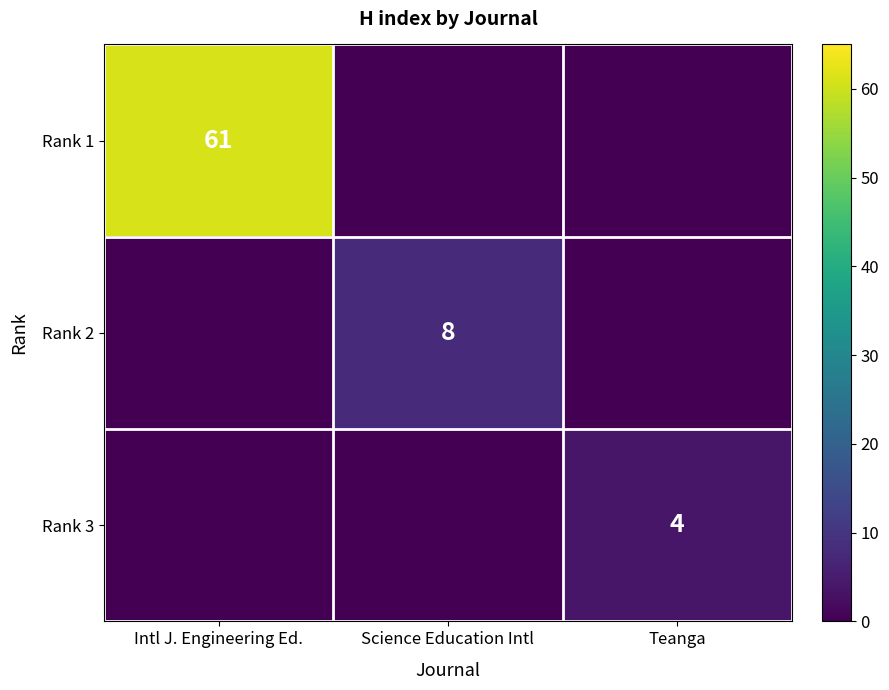

The value of Rank 3 at Teanga is 6. True or false?

False